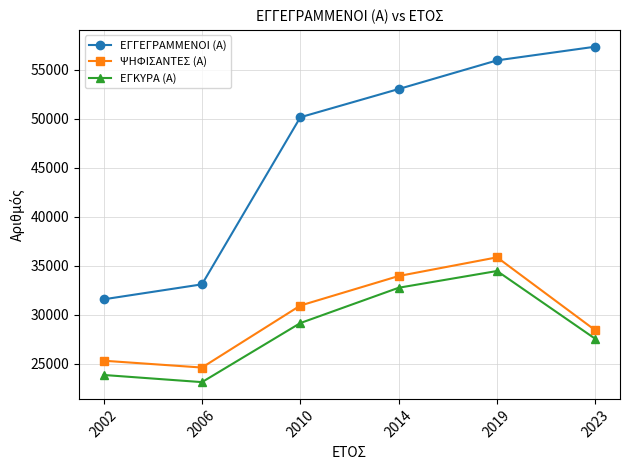

How many lines are shown in the chart?

3